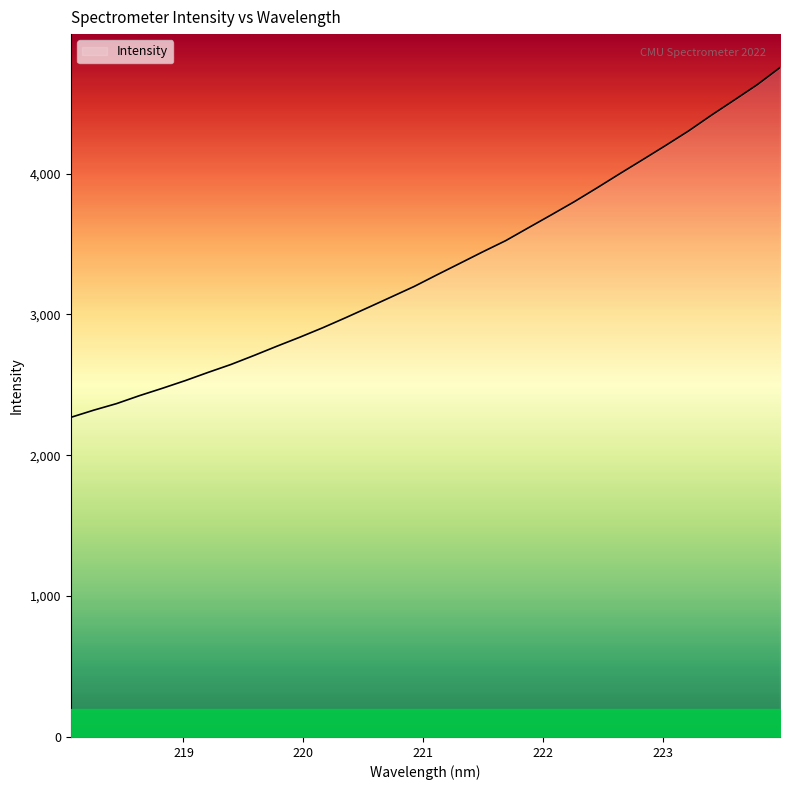

True or false: the data has more than 1 interior local peaks.

False